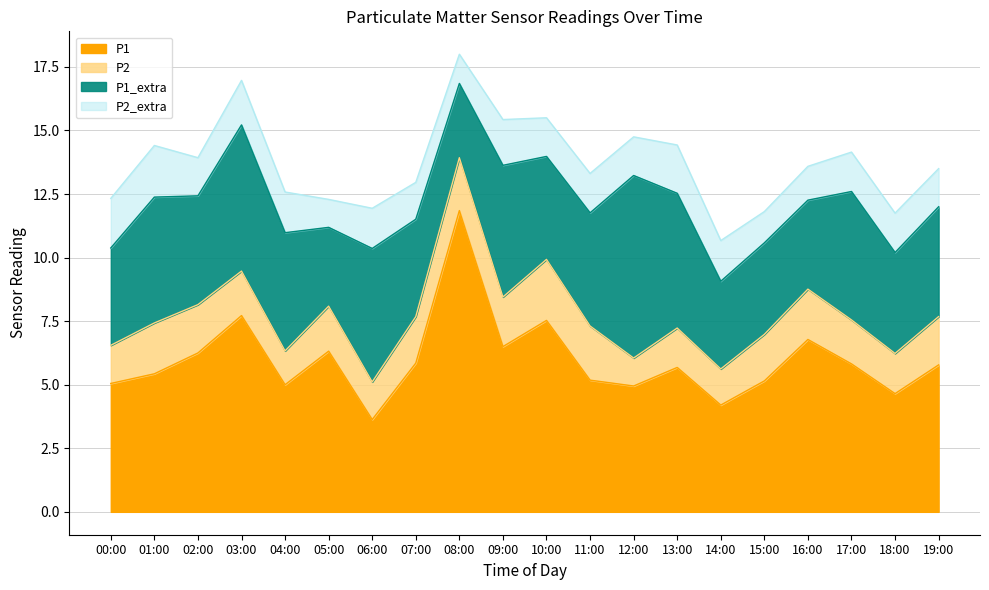

Reading right to left, transcribe all the data shown in this chart.

P1: 5.8	4.7	5.8	6.8	5.2	4.2	5.7	5.0	5.2	7.5	6.5	11.8	5.8	3.6	6.3	5.0	7.7	6.2	5.4	5.0
P2: 1.9	1.6	1.7	2.0	1.8	1.4	1.6	1.1	2.1	2.4	1.9	2.1	1.8	1.5	1.8	1.3	1.8	1.9	2.0	1.5
P1_extra: 4.3	4.0	5.0	3.5	3.6	3.5	5.3	7.2	4.5	4.0	5.2	2.9	3.8	5.2	3.1	4.7	5.8	4.3	5.0	3.8
P2_extra: 1.5	1.6	1.6	1.3	1.2	1.6	1.9	1.5	1.6	1.5	1.8	1.1	1.4	1.6	1.1	1.6	1.8	1.5	2.0	1.9